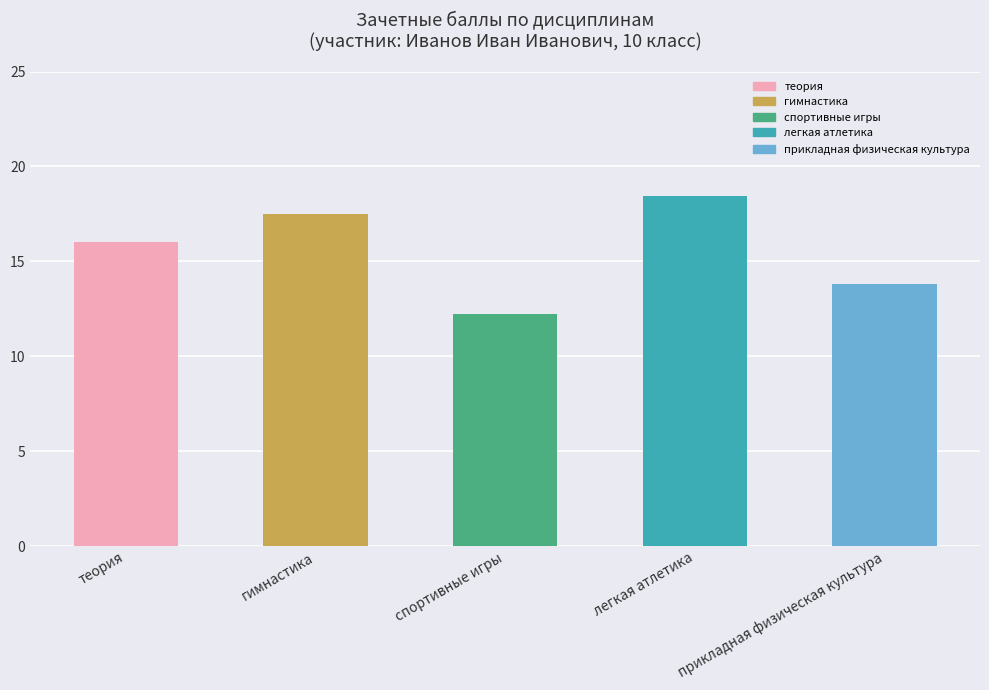

Reading left to right, list all the values displayed in this chart.

теория=16.0	гимнастика=17.5	спортивные игры=12.2	легкая атлетика=18.4	прикладная физическая культура=13.8